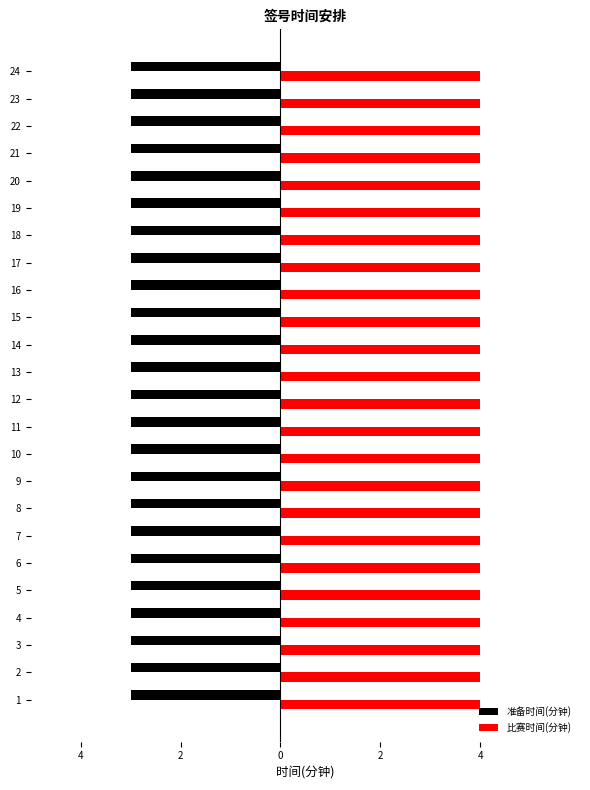

What is the approximate value of 准备时间(分钟) at 15?

3